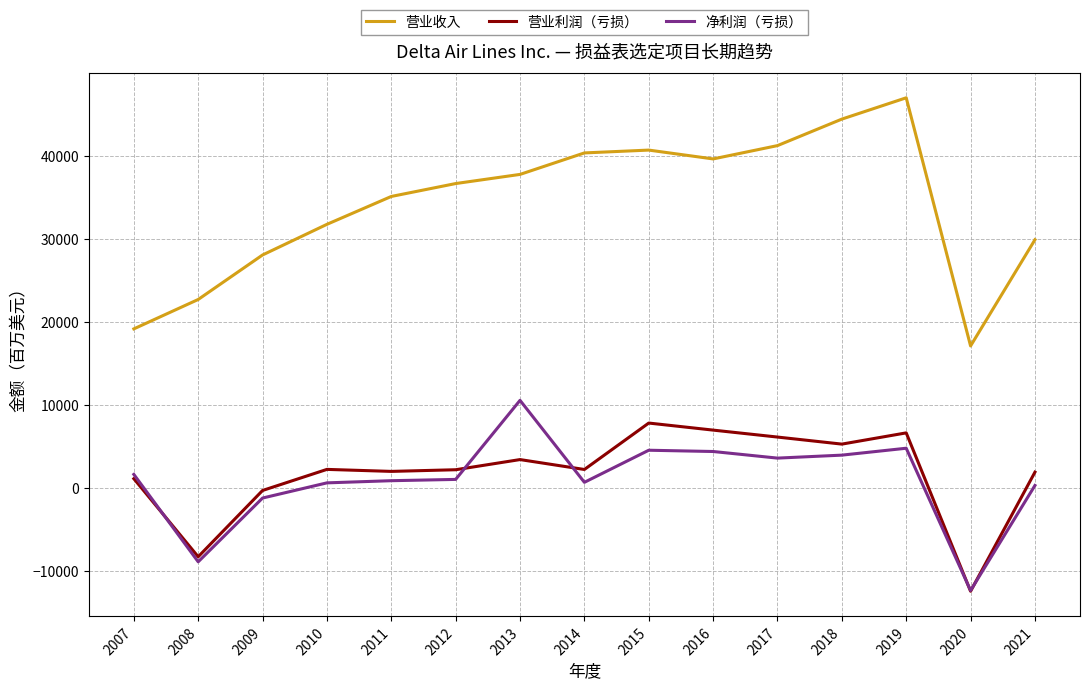

How many lines are shown in the chart?

3